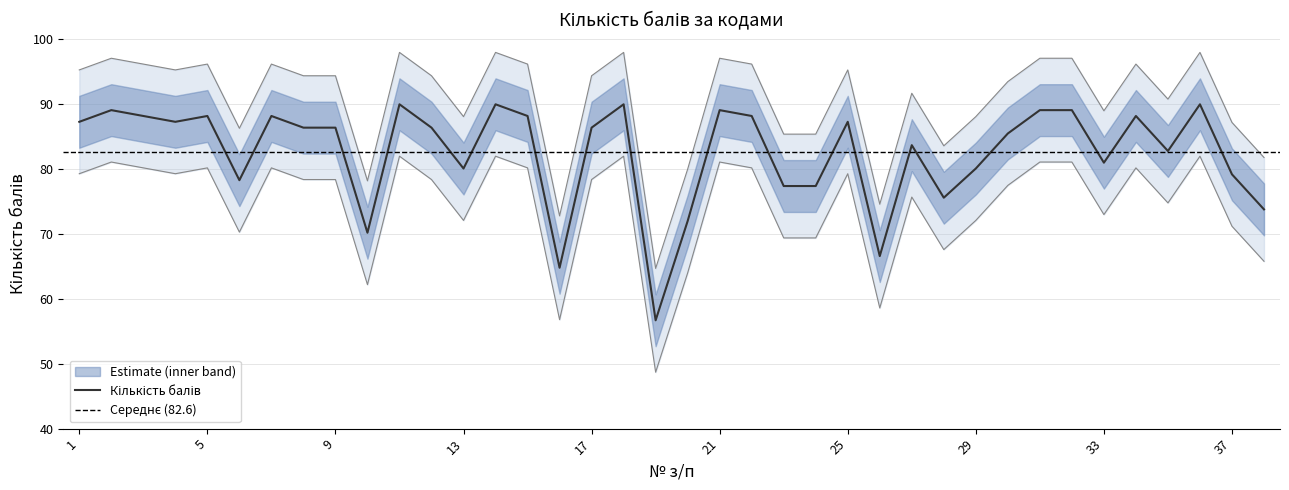

How many values exceed 86?

21